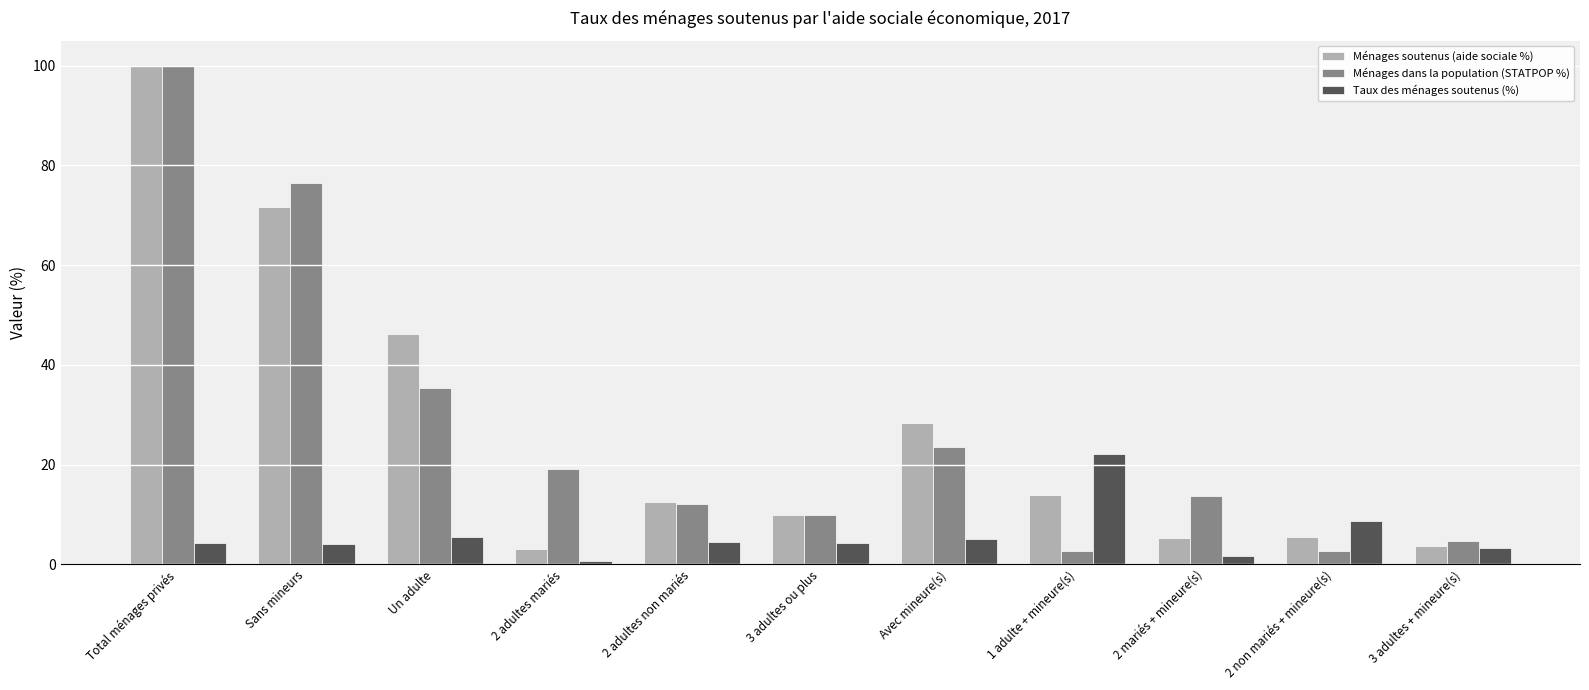

What is the difference between the second highest and second lowest values in the Ménages dans la population (STATPOP %) series?

73.7